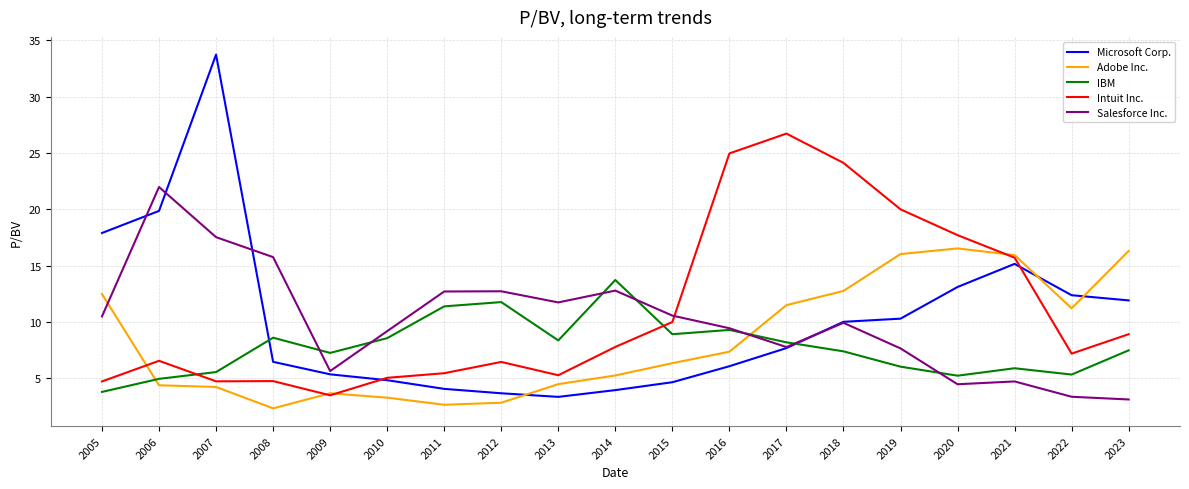

At which category does the chart reach its minimum across all series?

2008